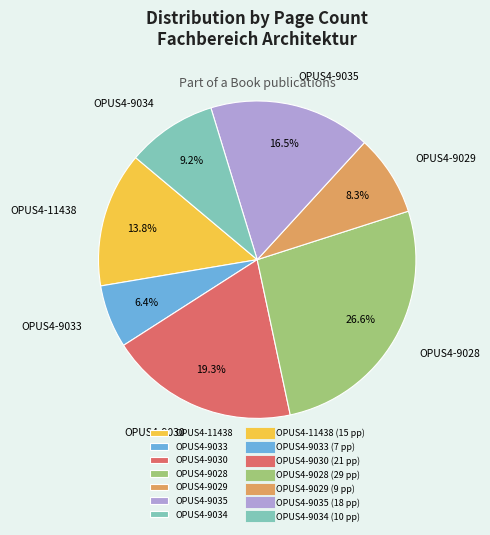

The OPUS4-11438 slice represents 4% of the pie. True or false?

False